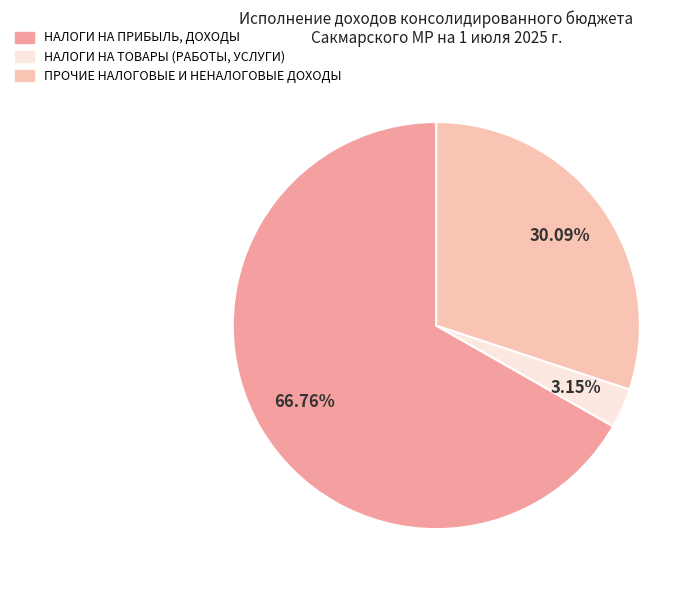

Does any single category account for the majority?

Yes